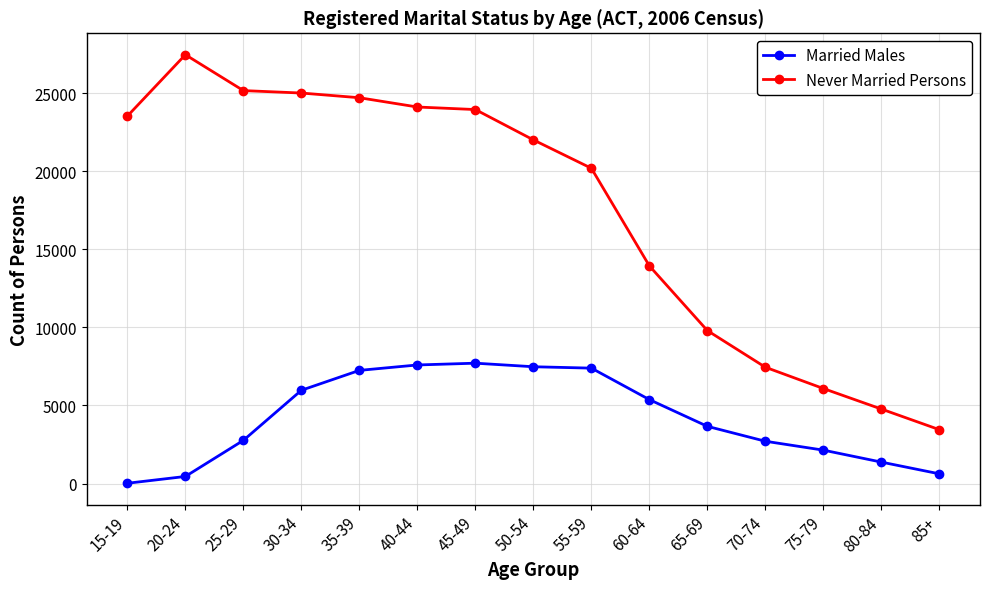

True or false: Married Males and Never Married Persons cross at least once.

False